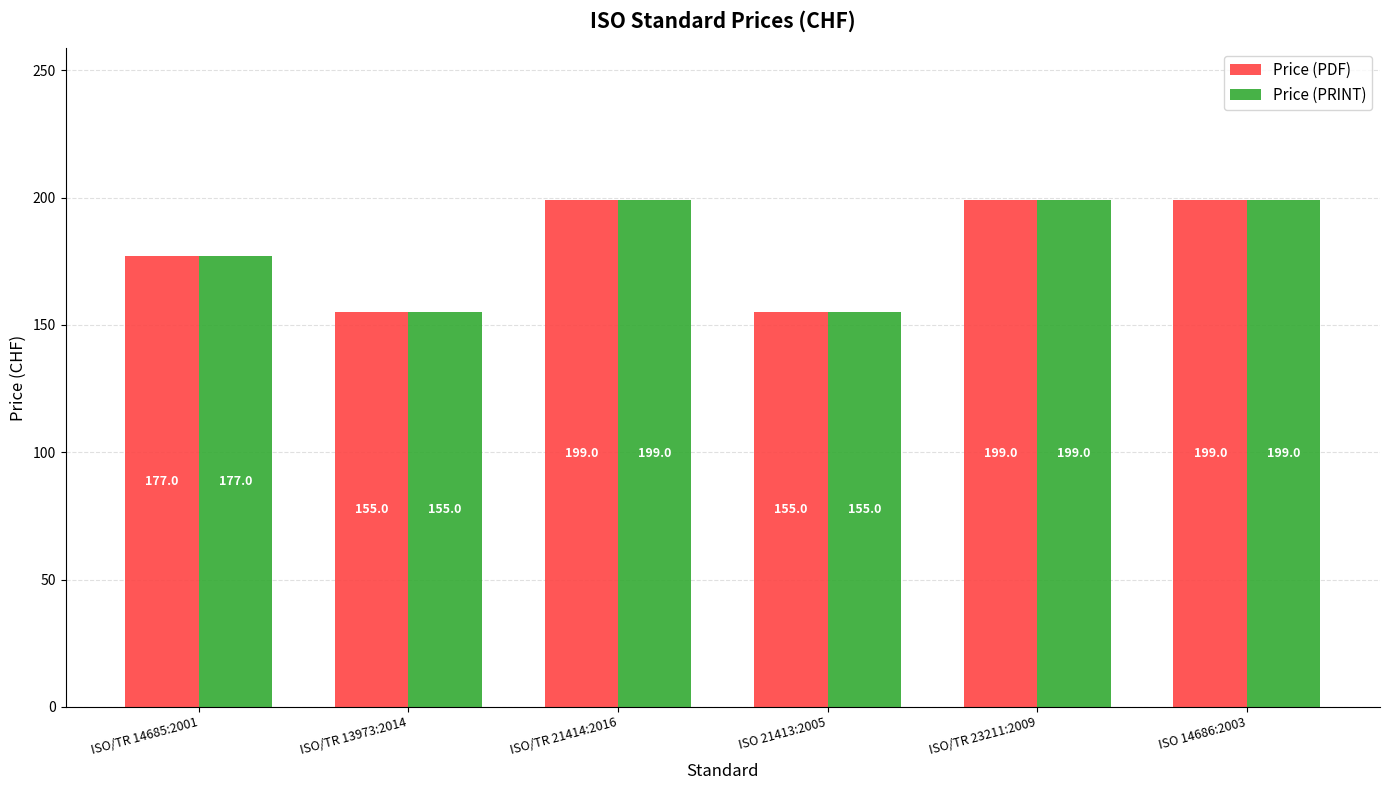

At how many categories does at least one series exceed 161?

4